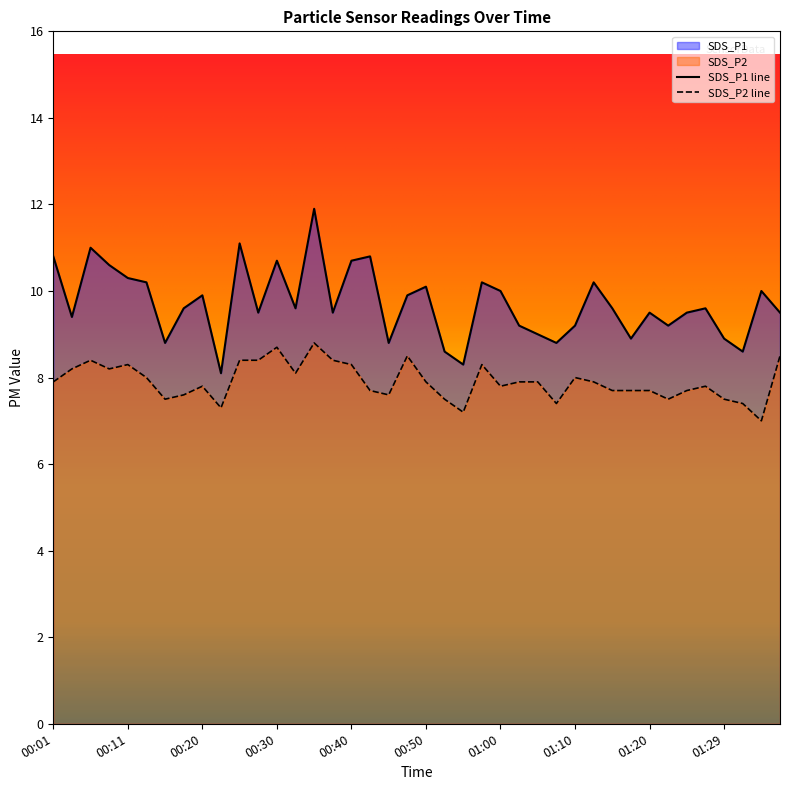

What position from the left is 00:40?

17